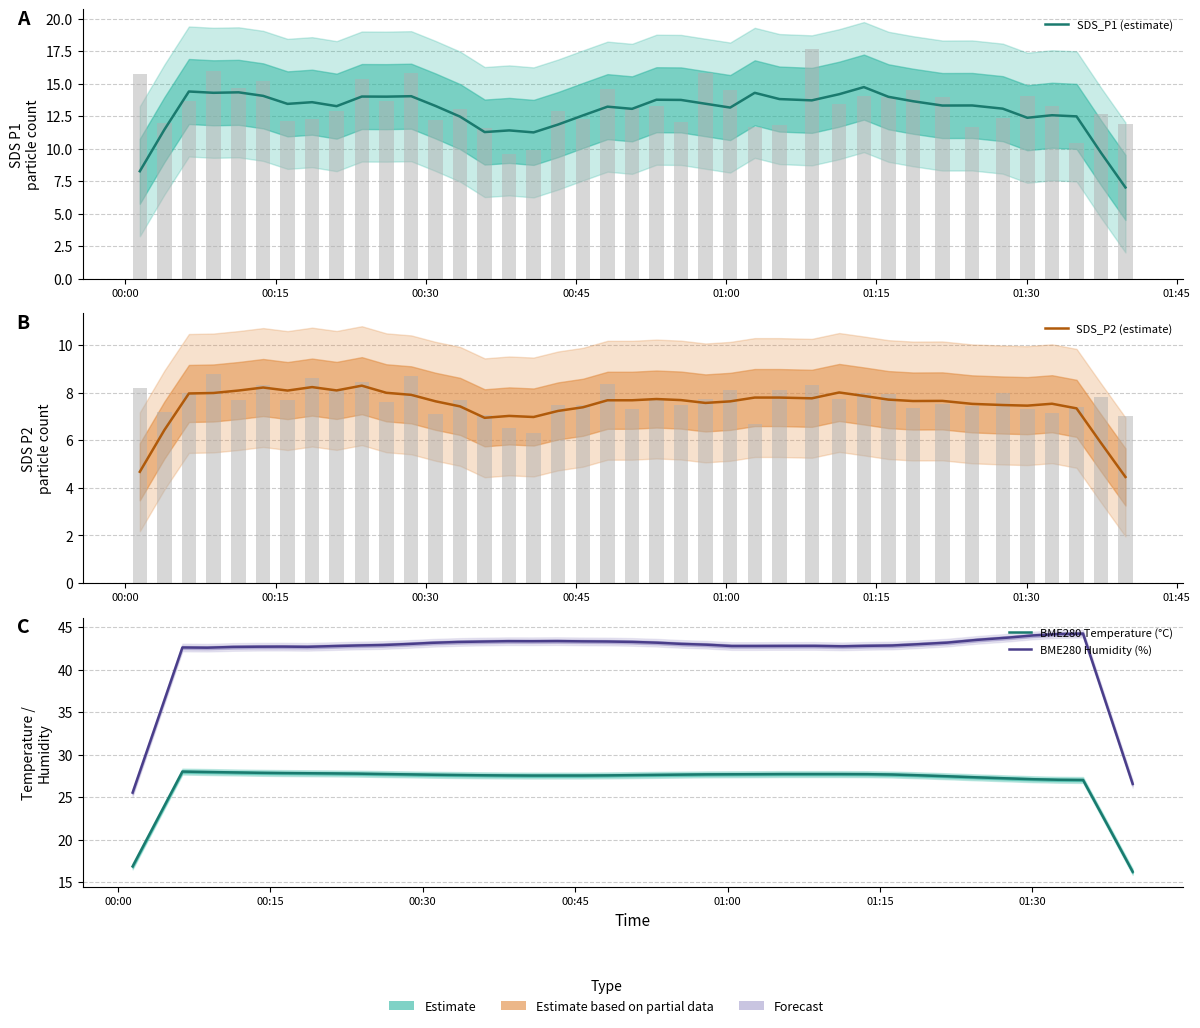

What are all the series names shown in the legend?

SDS_P1 (estimate), SDS_P2 (estimate), BME280 Temperature (°C), BME280 Humidity (%)